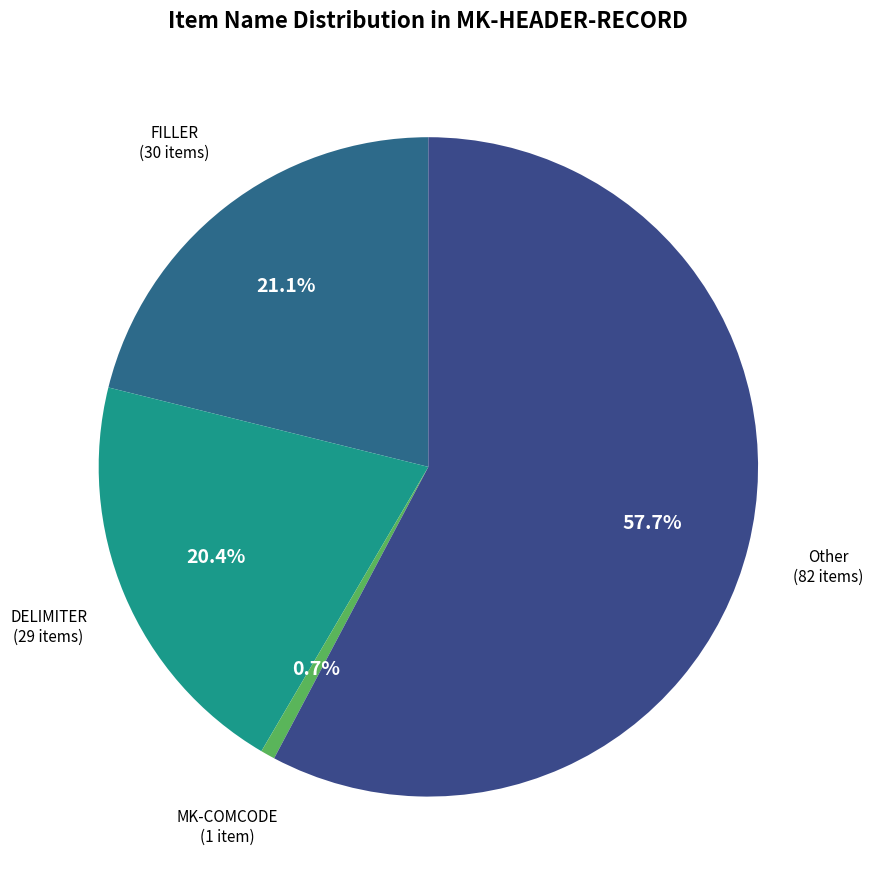

Is there a majority slice in this chart?

Yes